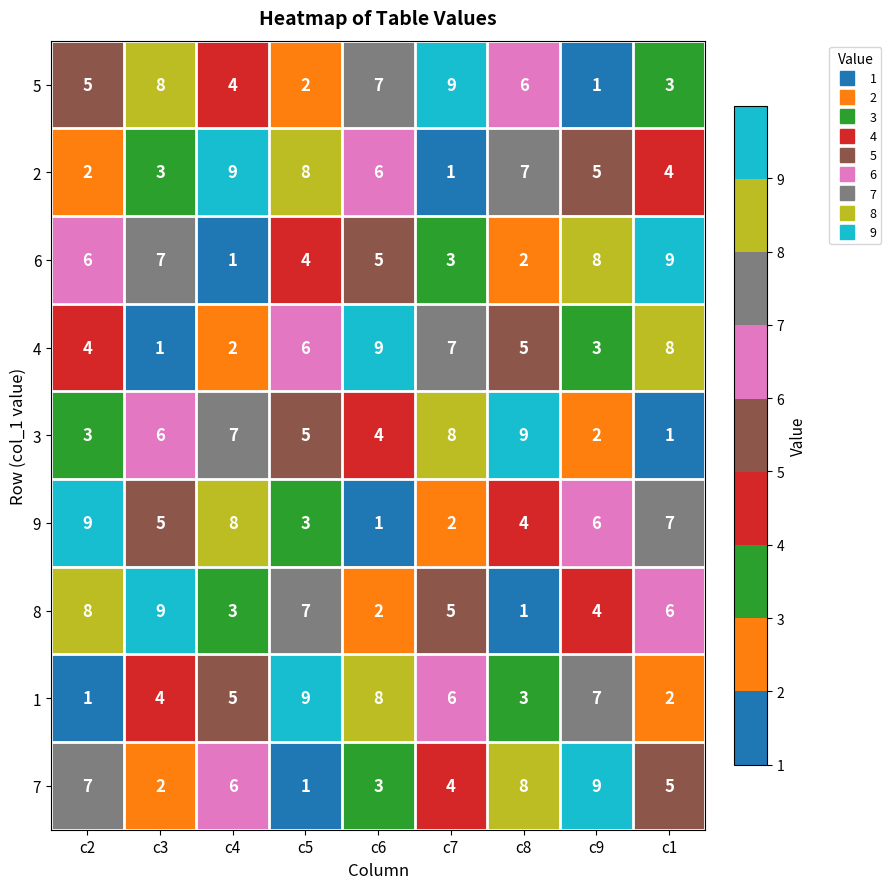

What is the spread (max minus min) of values at c1?

8